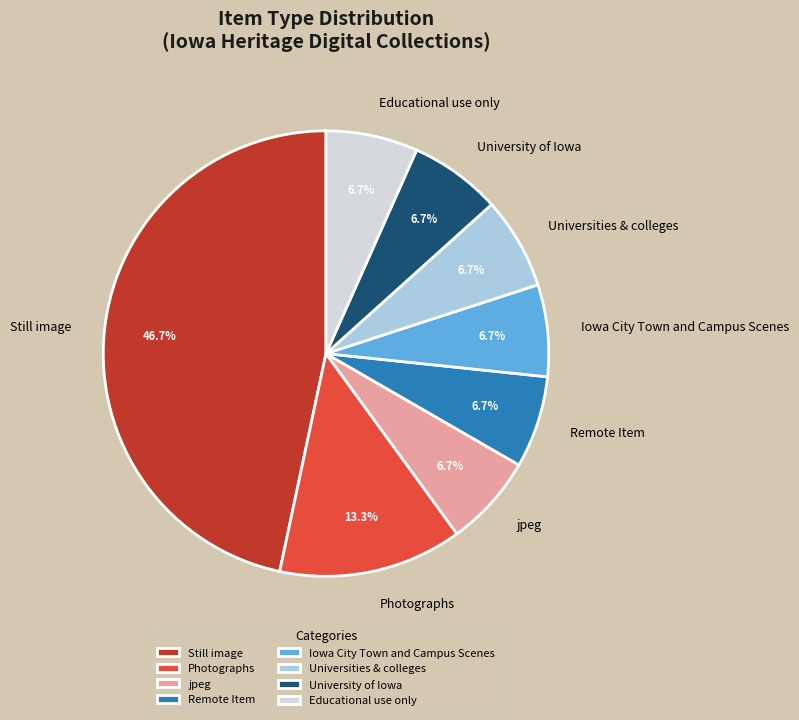

To the nearest percent, what portion does Iowa City Town and Campus Scenes represent?

7%